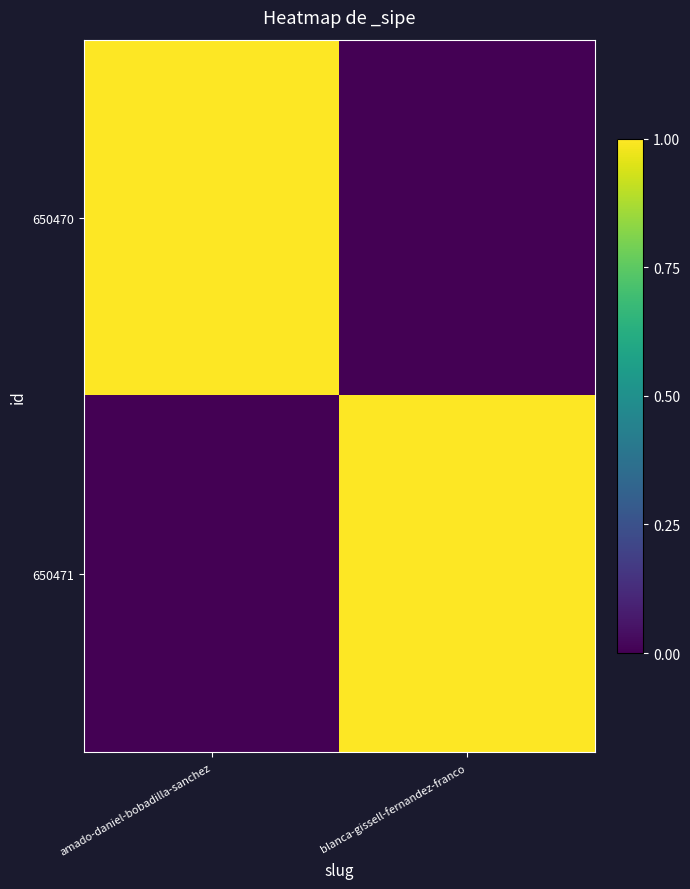

At which category is the sum across all series the highest?

amado-daniel-bobadilla-sanchez